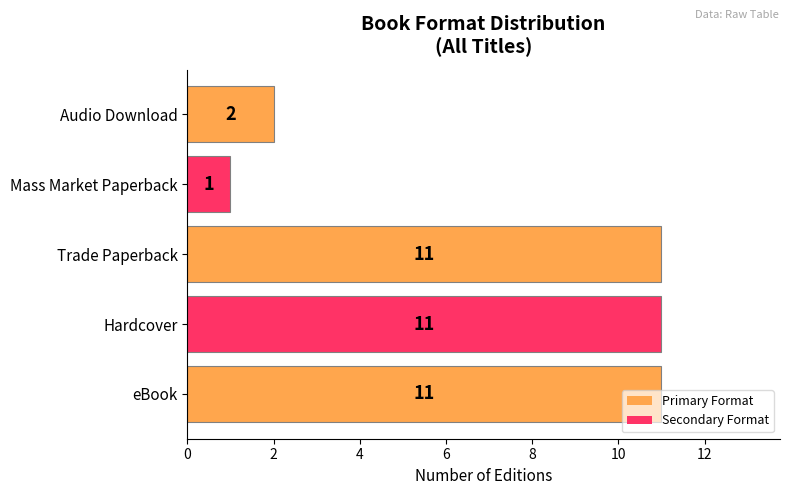

At which label is the value closest to 6?

Audio Download